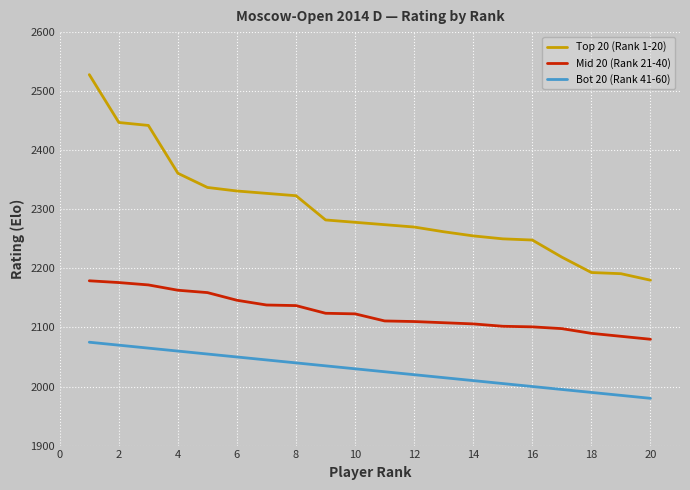

What is the difference between the maximum and minimum values in the Bot 20 (Rank 41-60) series?

95